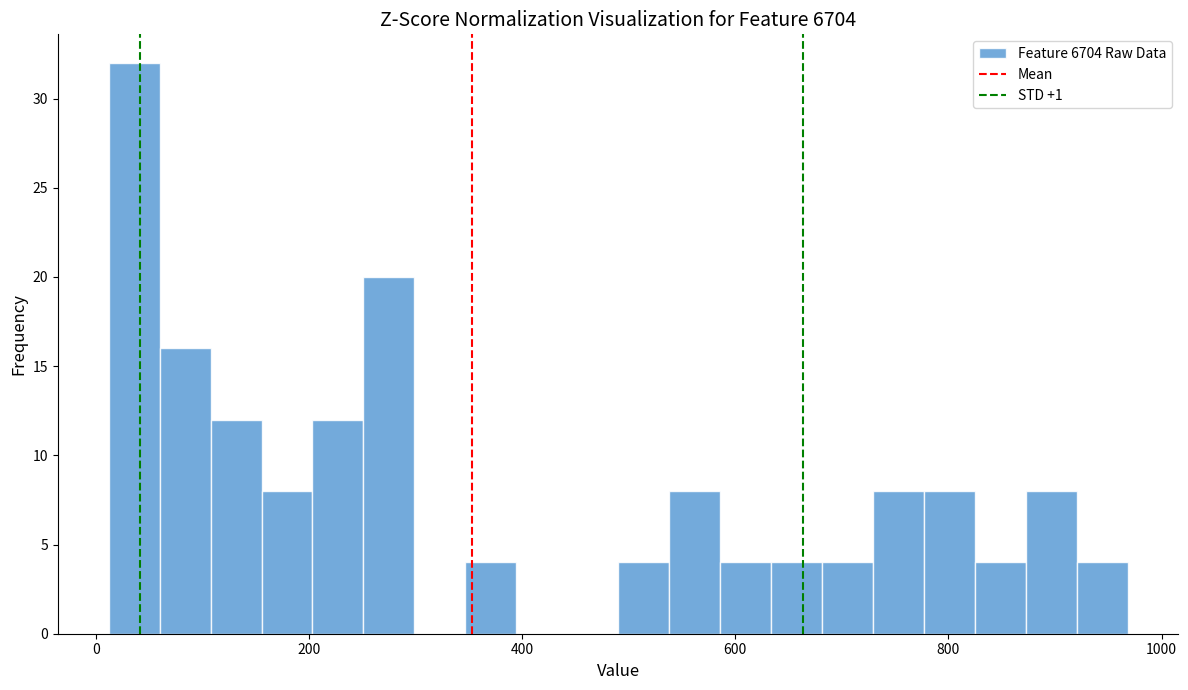

Read against the x-axis, roughly where is the centre of the tallest bar?

40